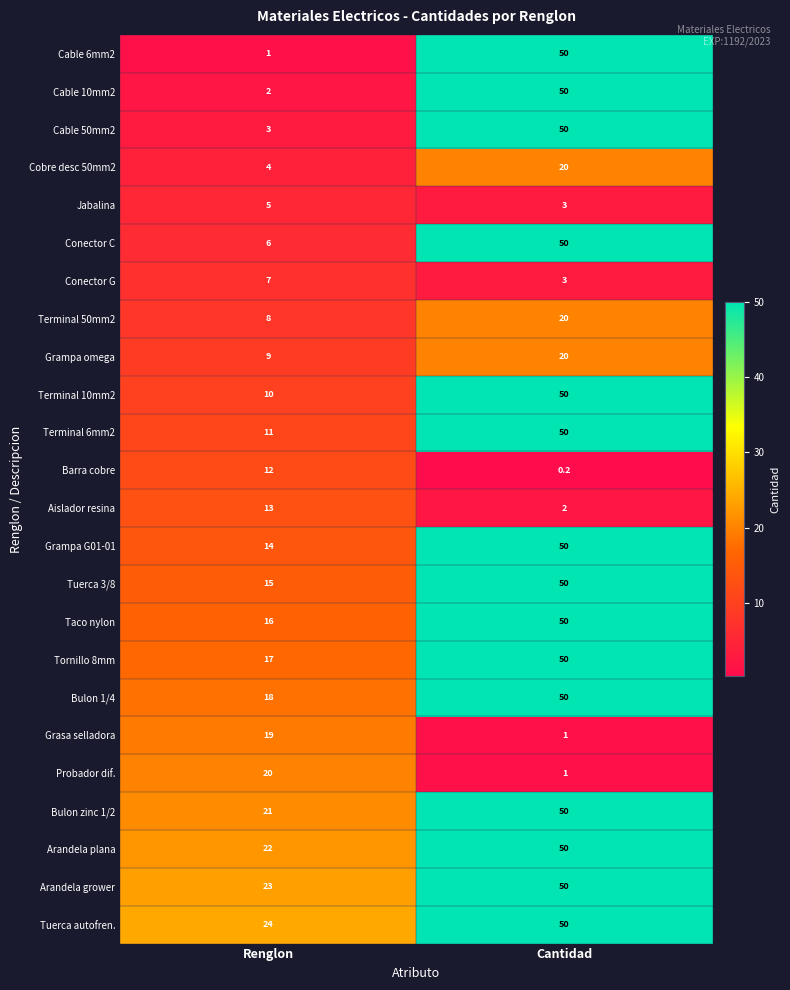

List the labels in order of Terminal 6mm2 value, largest first.

Cantidad, Renglon